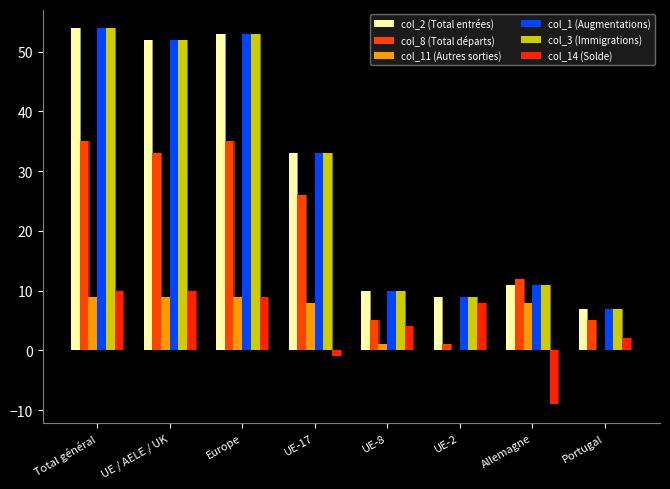

Does the chart contain any negative values?

Yes